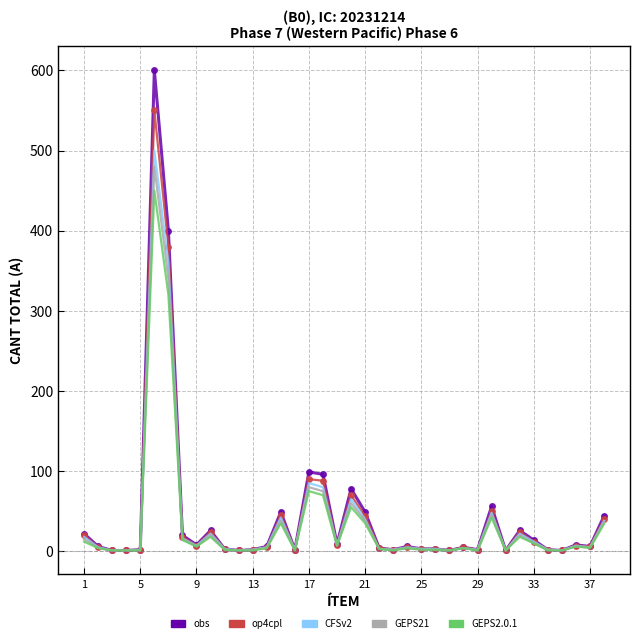

What is the maximum value shown in the chart?

600